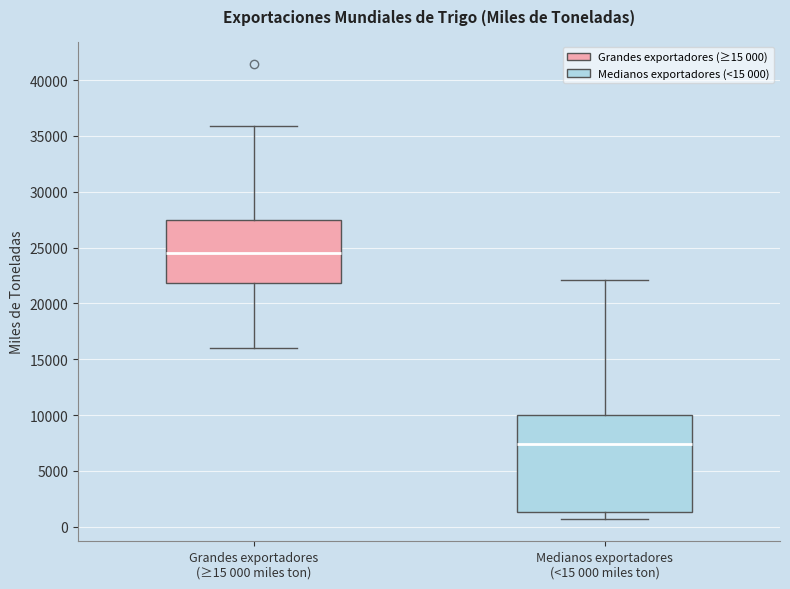

Comparing the boxes themselves (not the whiskers), which one is the tallest?

Medianos exportadores (<15 000 miles ton)